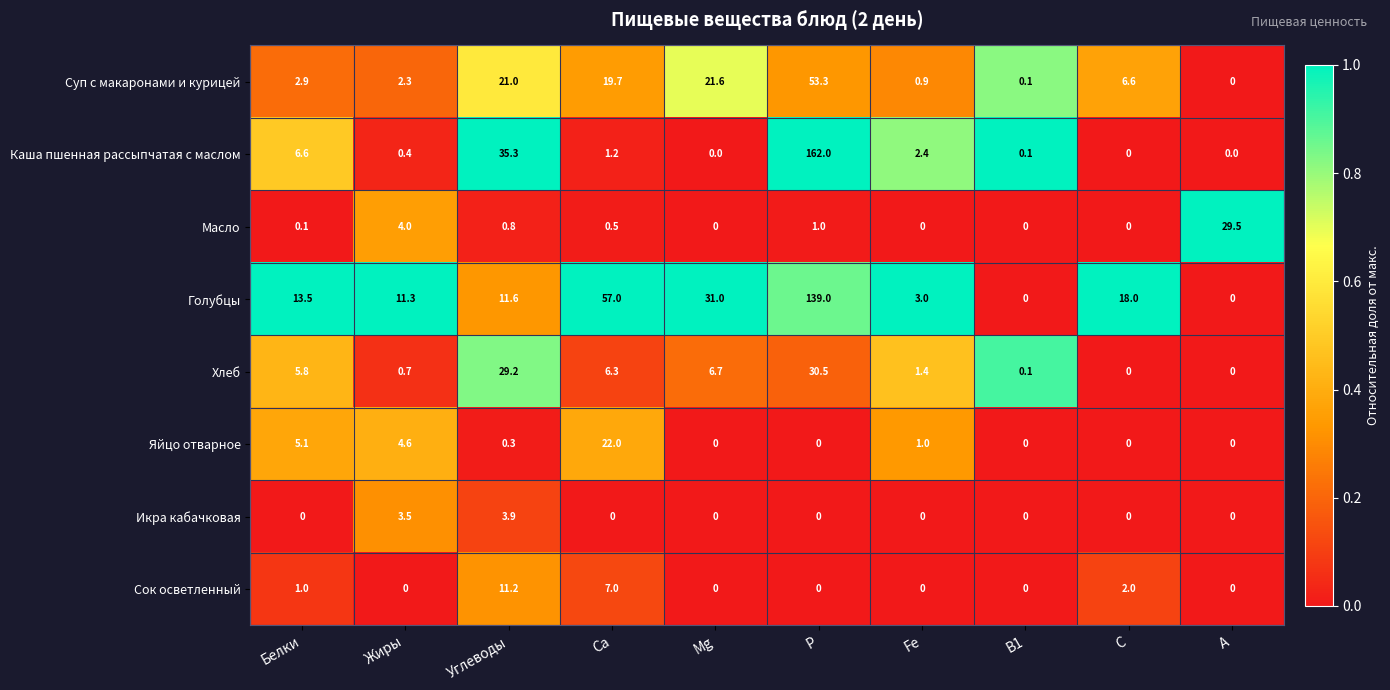

What is the greatest value displayed?

162.0